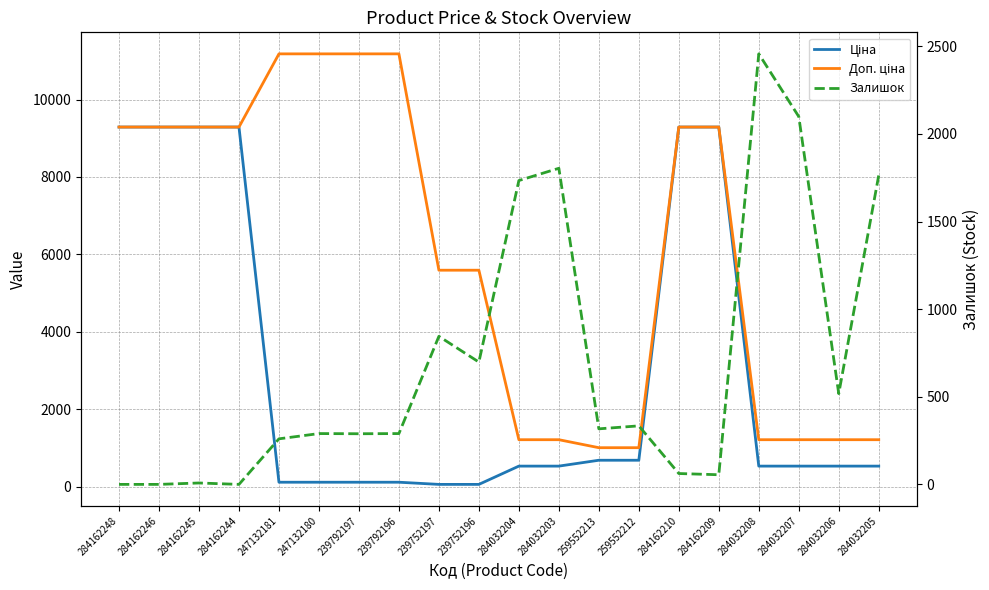

What is the difference between the maximum and minimum values in the Ціна series?

9234.6